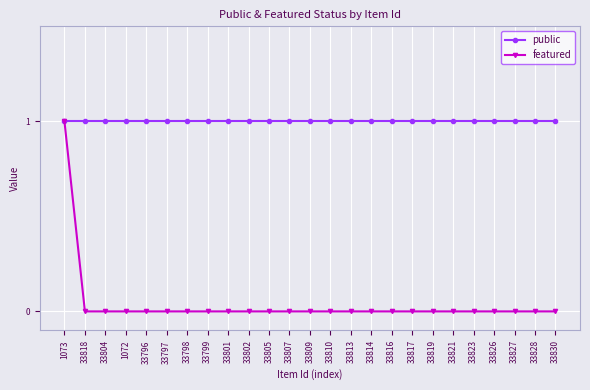

Rank the series at 33830 from highest to lowest value.

public, featured